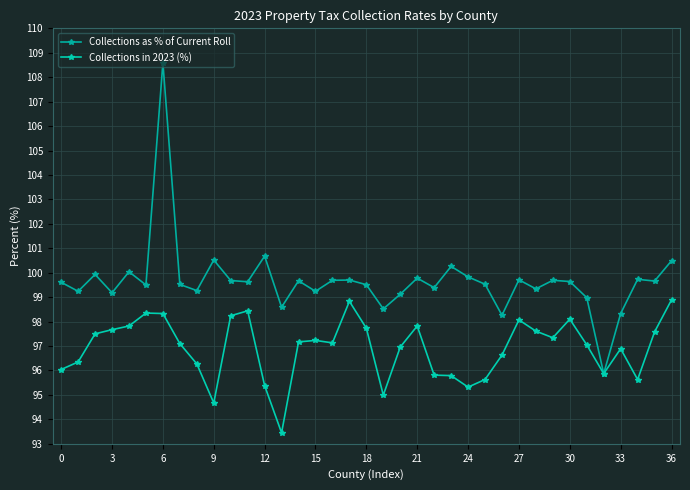

How many lines are shown in the chart?

2